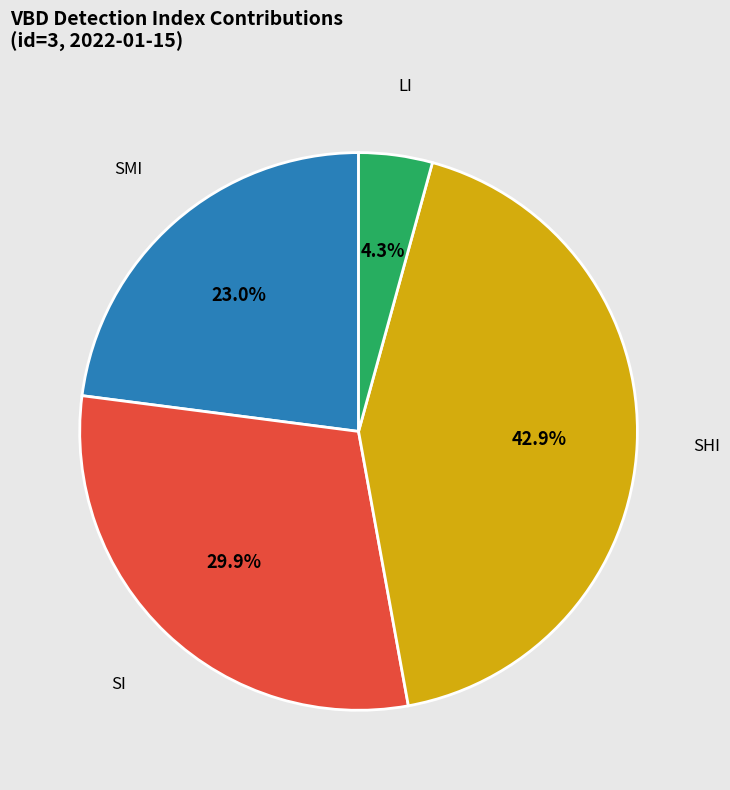

To the nearest percent, what is the difference between the largest and smallest slice percentages?

39%